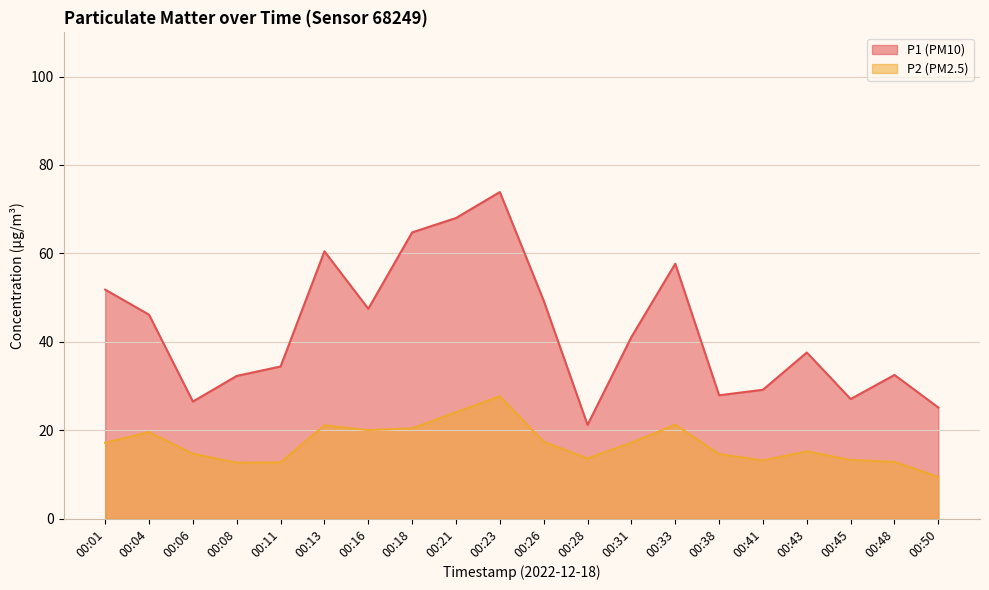

What is the difference between the highest and lowest values at 00:26?

31.9